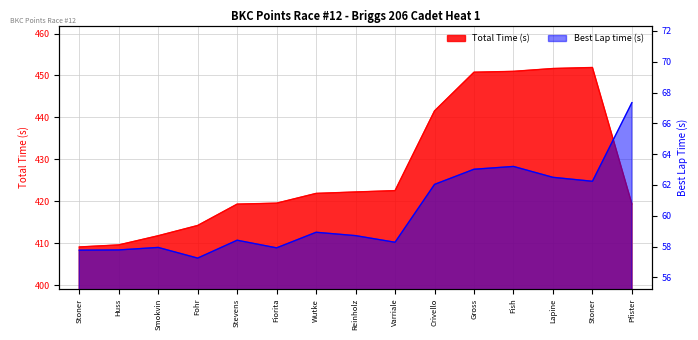

At which category is the sum across all series the highest?

Fish